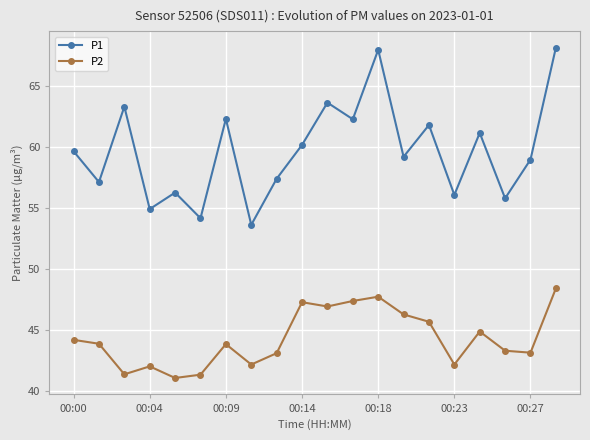

What are all the series names shown in the legend?

P1, P2